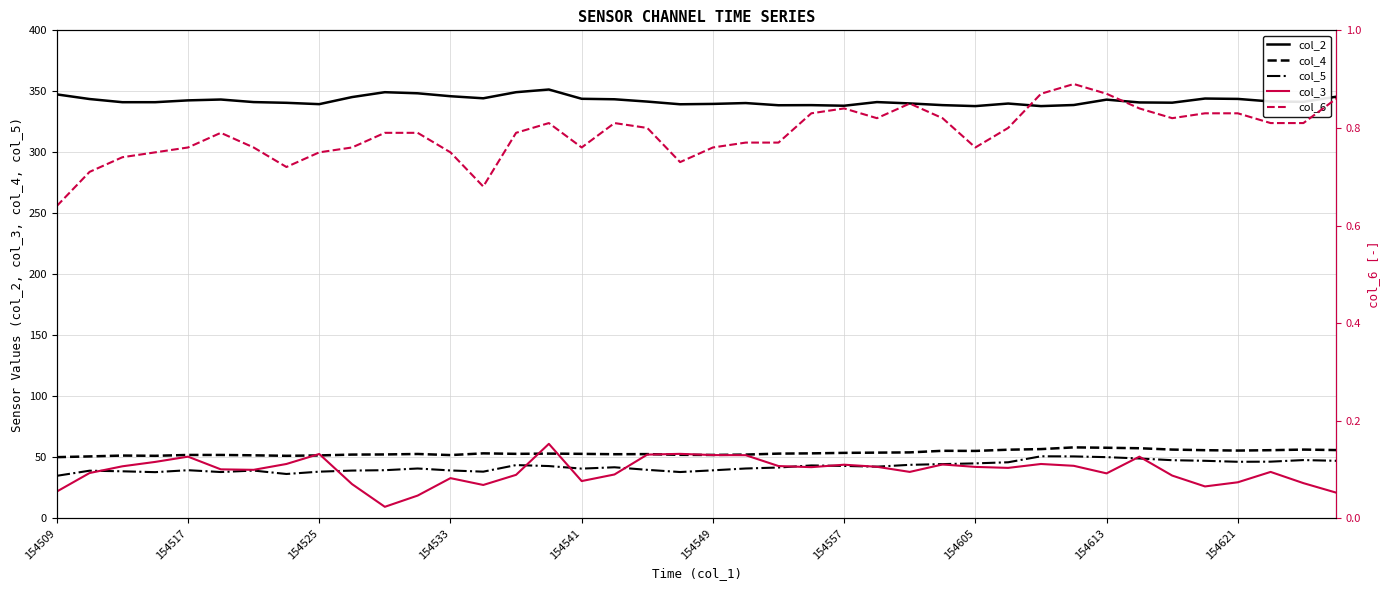

What is the lowest value of the col_5 series?

34.9